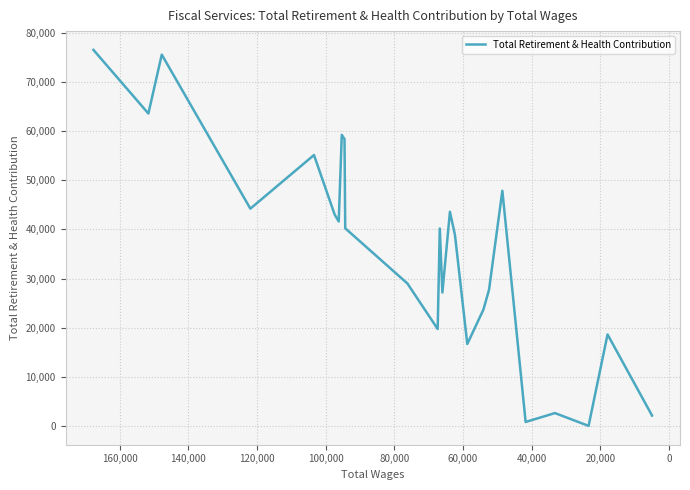

How many distinct data groups are displayed?

1